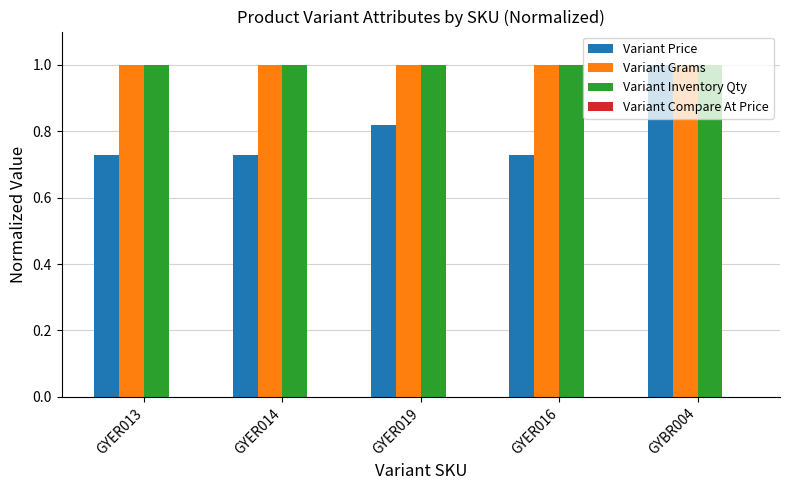

How many groups of bars are there?

5